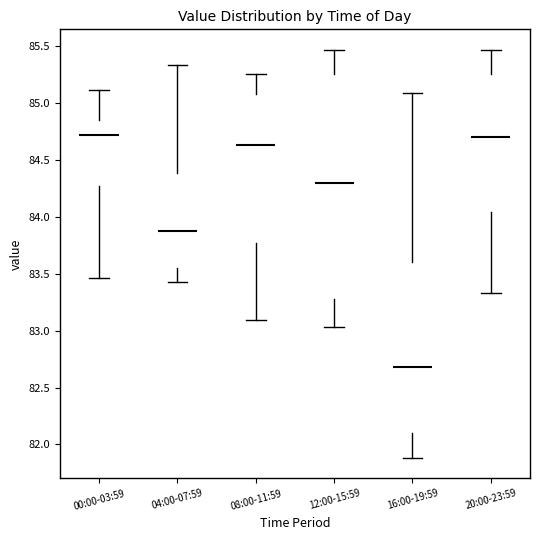

Reading left to right, read every box against the y-axis: the position of its median line, the range the box covers, and the ends of its whiskers. The values are not printed on the chart, so give them approximately, as read against the axis.

00:00-03:59: median 84.70, box 84.30 to 84.85, whiskers 83.45 to 85.10
04:00-07:59: median 83.90, box 83.55 to 84.40, whiskers 83.45 to 85.35
08:00-11:59: median 84.65, box 83.75 to 85.10, whiskers 83.10 to 85.25
12:00-15:59: median 84.30, box 83.30 to 85.25, whiskers 83.05 to 85.45
16:00-19:59: median 82.70, box 82.10 to 83.60, whiskers 81.90 to 85.10
20:00-23:59: median 84.70, box 84.05 to 85.25, whiskers 83.35 to 85.45